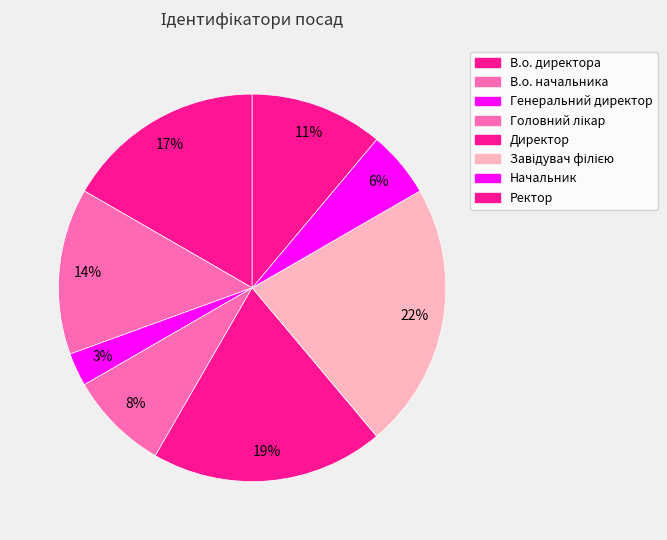

Does Головний лікар account for over 50% of the chart?

No